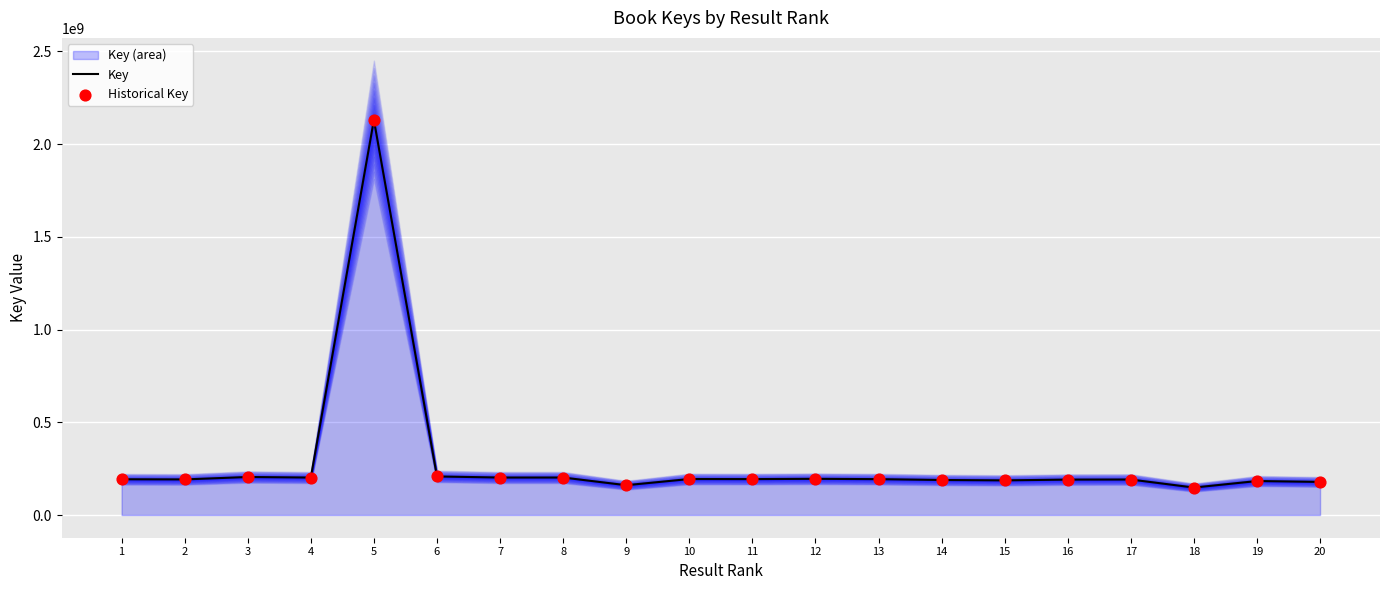

Which series contains the lowest Y value?

Key